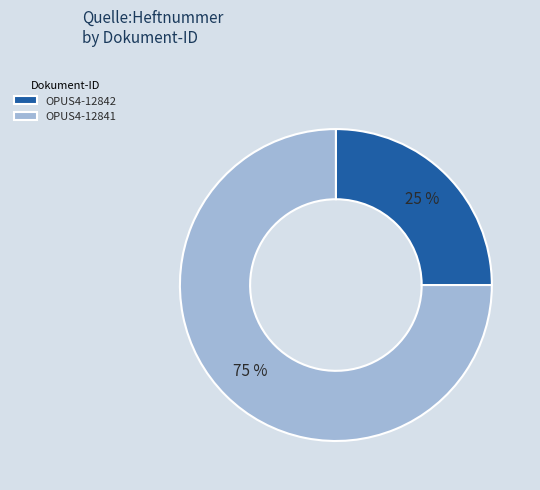

Combined, do OPUS4-12841 and OPUS4-12842 account for over 50%?

Yes